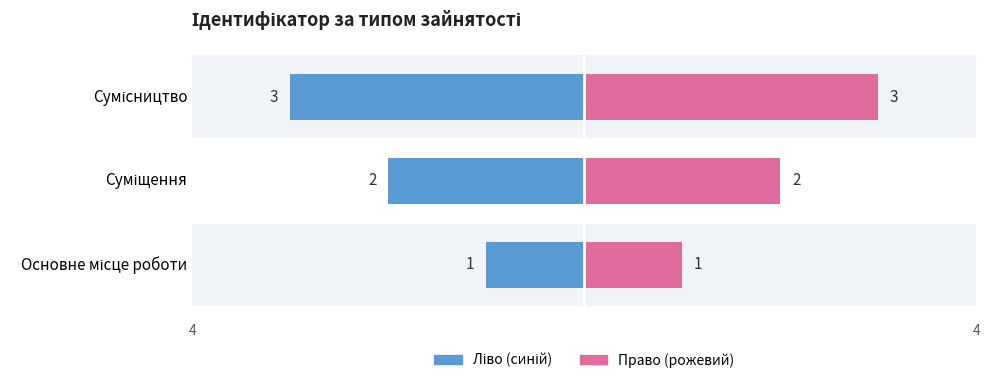

Where is the data nearest to the value 2?

Суміщення